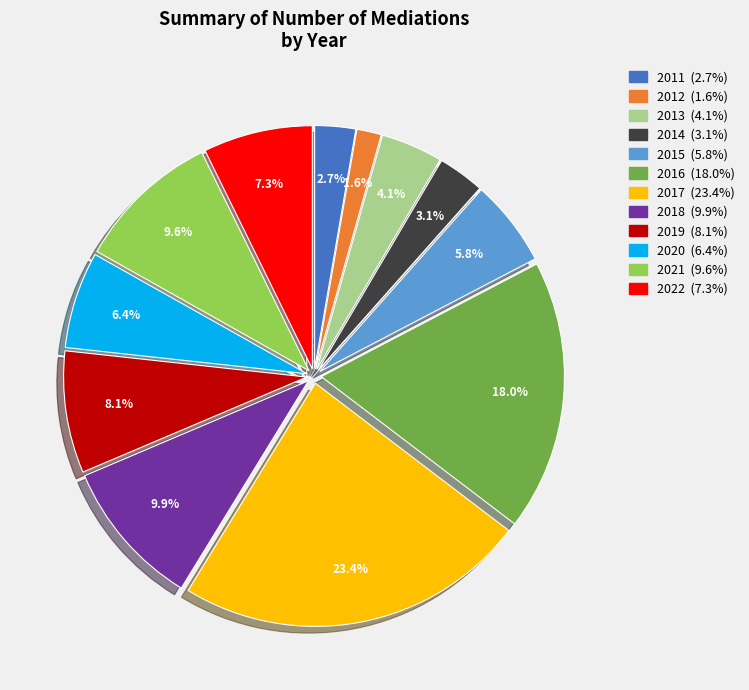

Which slice is the smallest?

2012